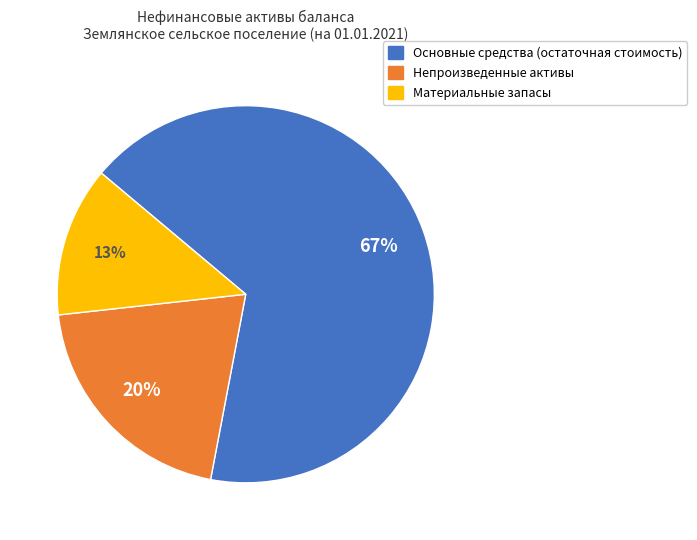

Count the number of slices in the pie.

3